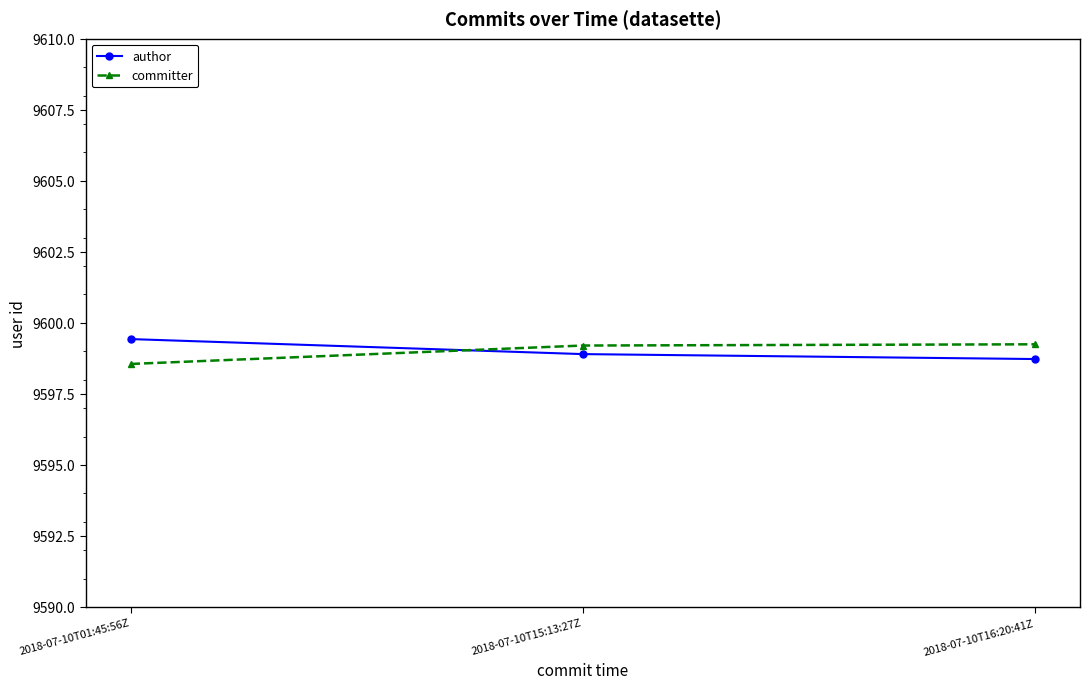

Is the value of committer at 2018-07-10T16:20:41Z greater than the value of author at 2018-07-10T01:45:56Z?

No